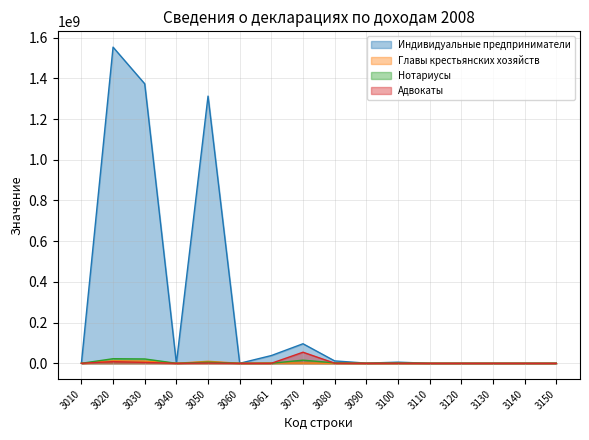

In Нотариусы, how many points are higher than both neighbors (excluding endpoints)?

4